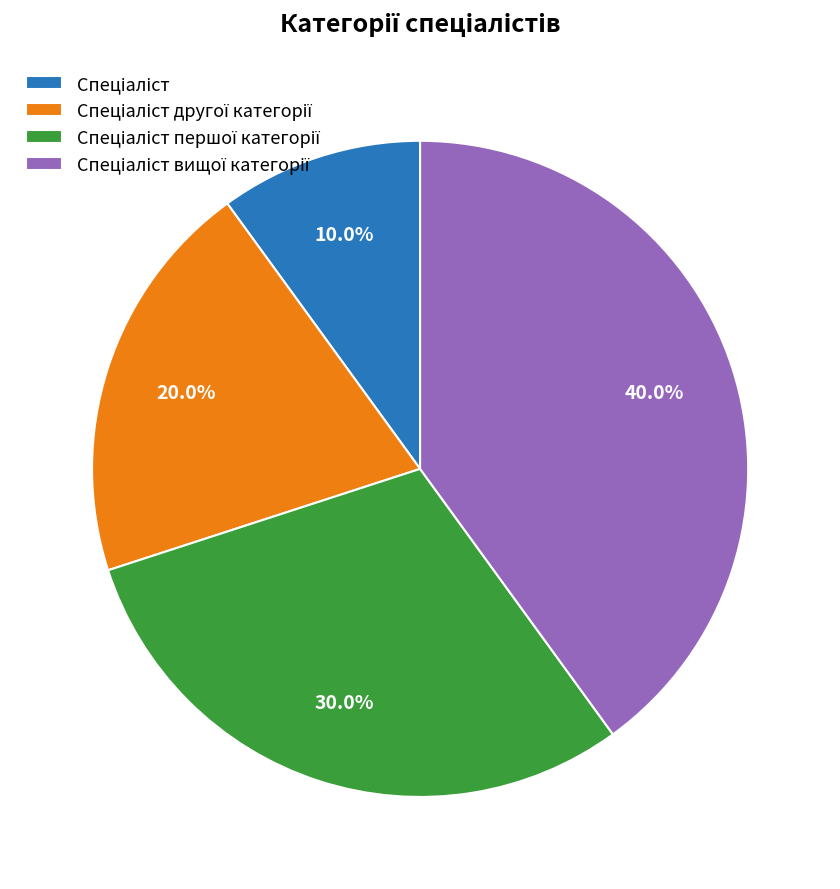

Is there any slice that represents more than half of the pie?

No